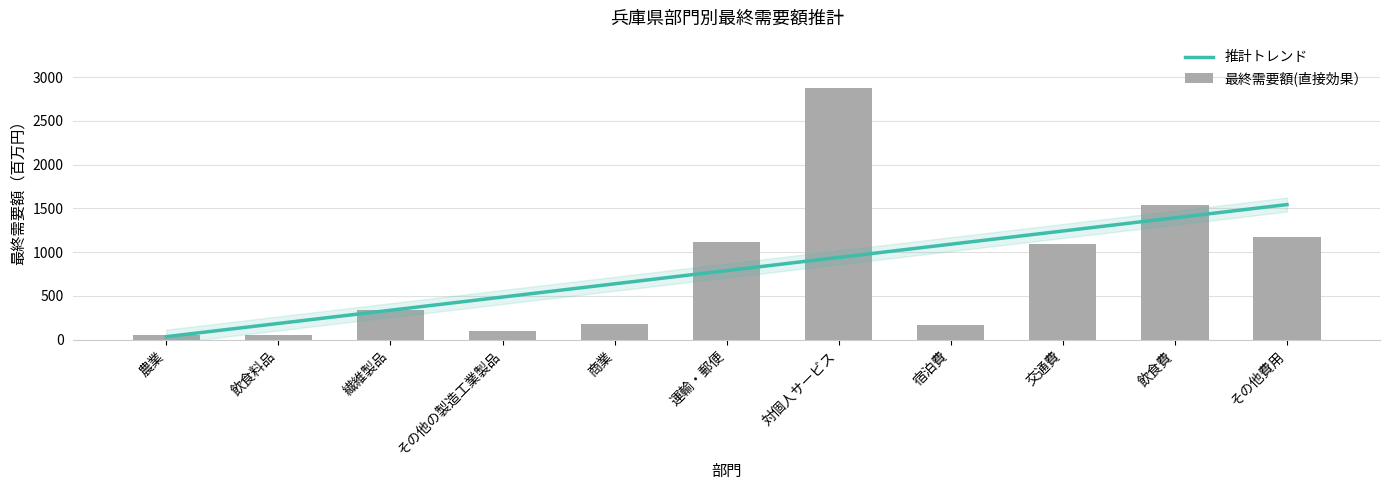

What is the average value?

789.5